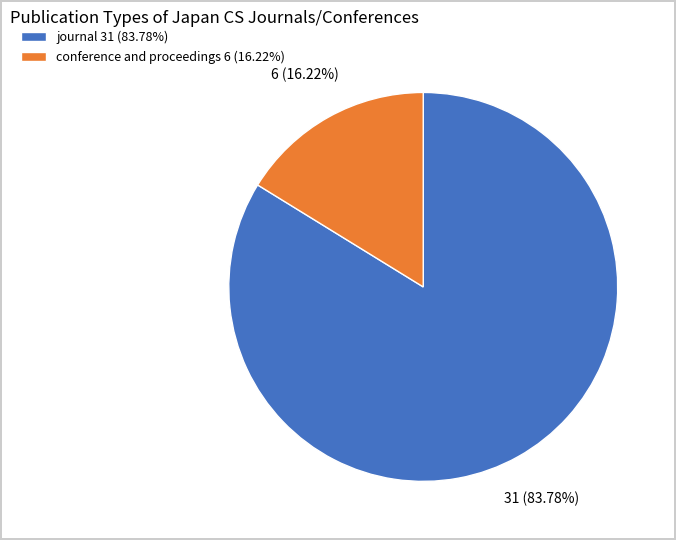

To the nearest percent, what is the combined percentage of journal and conference and proceedings?

100%